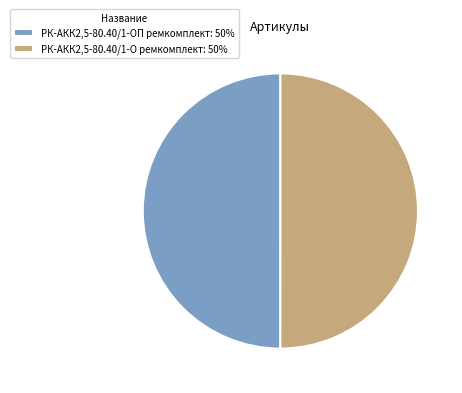

Approximately how many times larger is the value at РК-АКК2,5-80.40/1-ОП ремкомплект: 50% compared to РК-АКК2,5-80.40/1-О ремкомплект: 50%?

1.0